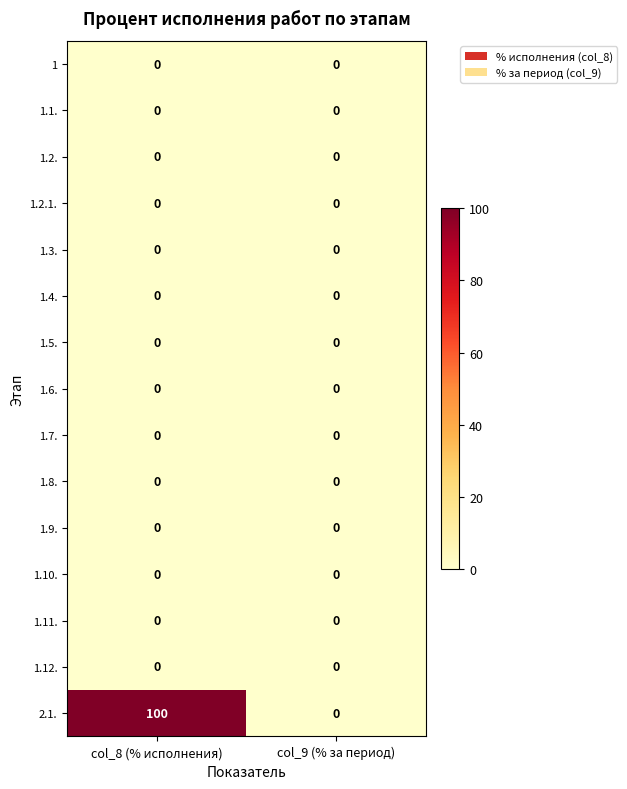

The value of 1.3. at col_9 (% за период) is 0. True or false?

True